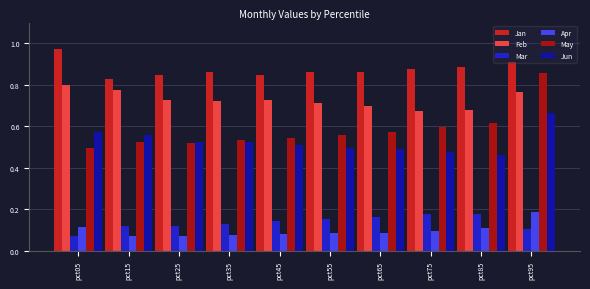

Which label corresponds to the largest value in the chart?

pct05